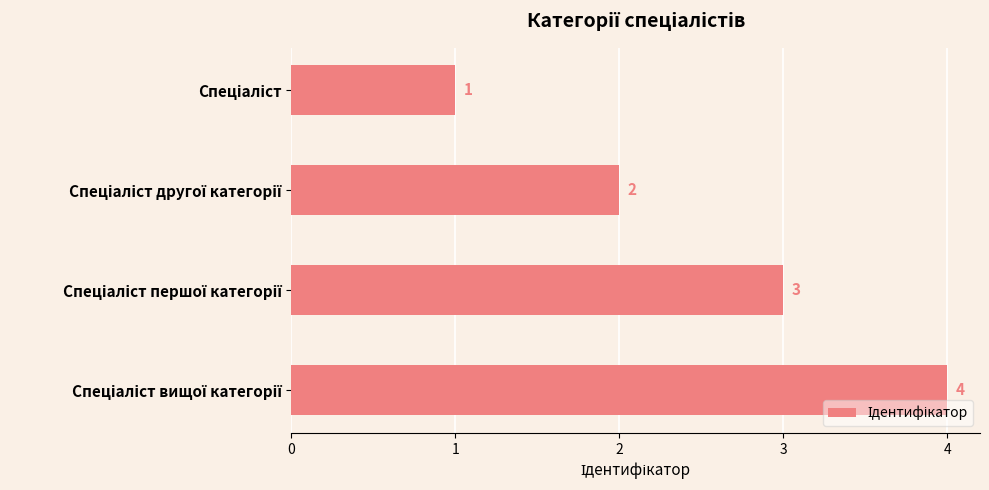

How many values are between 2 and 4?

3